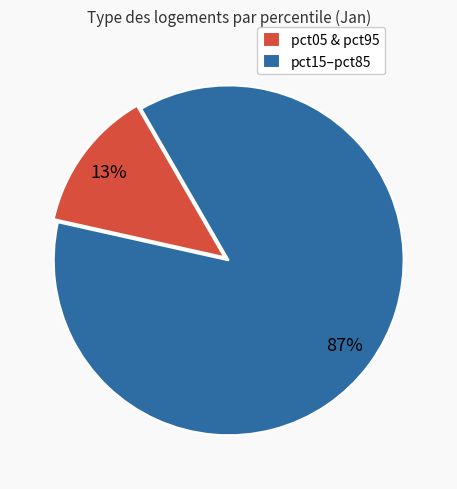

Which slice is the largest?

pct15–pct85